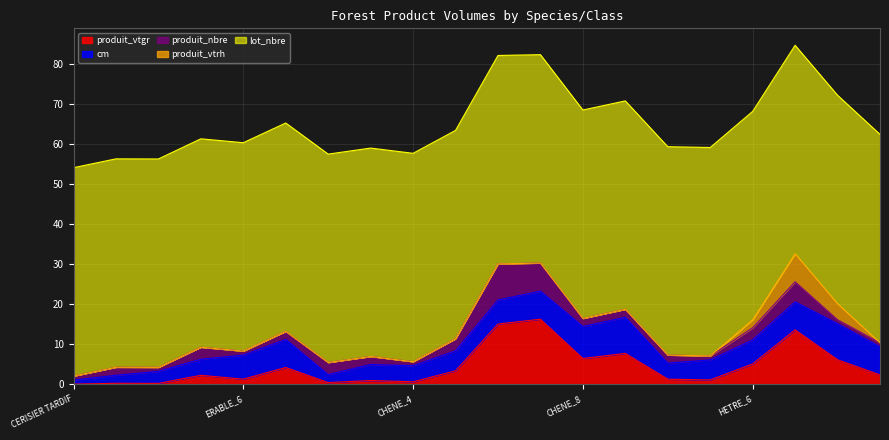

Reading left to right, what are all the values shown in this chart?

produit_vtgr: 0.0	0.2	0.2	2.2	1.3	4.2	0.4	0.9	0.6	3.3	15.0	16.2	6.4	7.7	1.3	1.1	5.1	13.6	6.1	2.3
cm: 1.0	2.0	3.0	4.0	6.0	7.0	2.0	4.0	4.0	5.0	6.0	7.0	8.0	9.0	4.0	5.0	6.0	7.0	9.0	7.0
produit_nbre: 1.0	2.0	1.0	3.0	1.0	2.0	3.0	2.0	1.0	3.0	9.0	7.0	2.0	2.0	2.0	1.0	3.0	5.0	1.0	1.0
produit_vtrh: 0.0	0.0	0.0	0.0	0.0	0.0	0.0	0.0	0.0	0.0	0.0	0.0	0.0	0.0	0.0	0.0	2.0	7.0	4.0	0.0
lot_nbre: 52.0	52.0	52.0	52.0	52.0	52.0	52.0	52.0	52.0	52.0	52.0	52.0	52.0	52.0	52.0	52.0	52.0	52.0	52.0	52.0